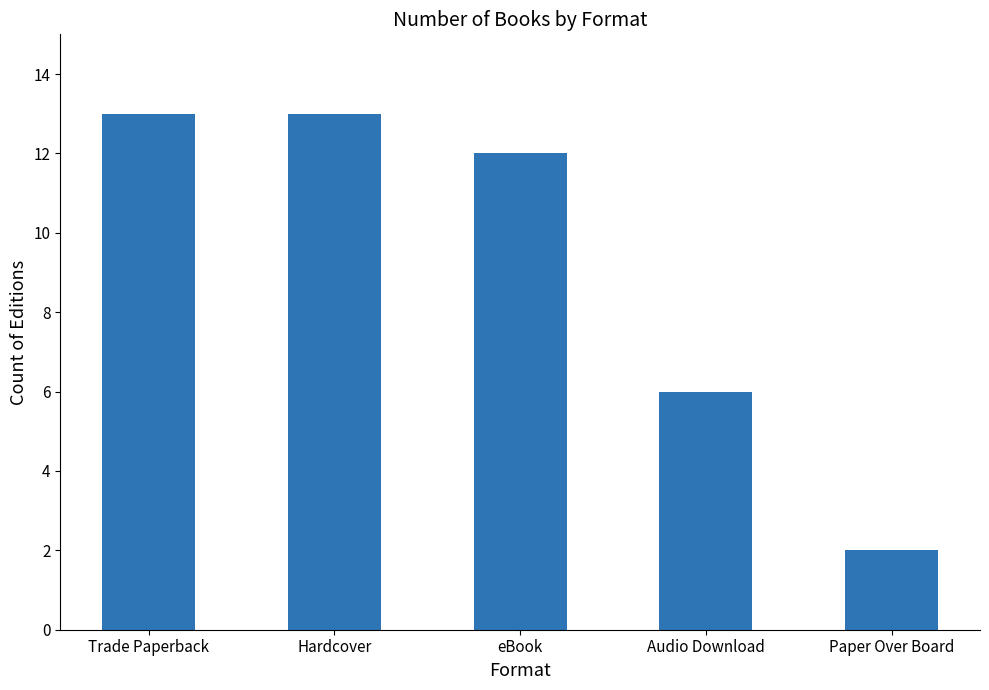

What is the label of the 4th bar from the left?

Audio Download